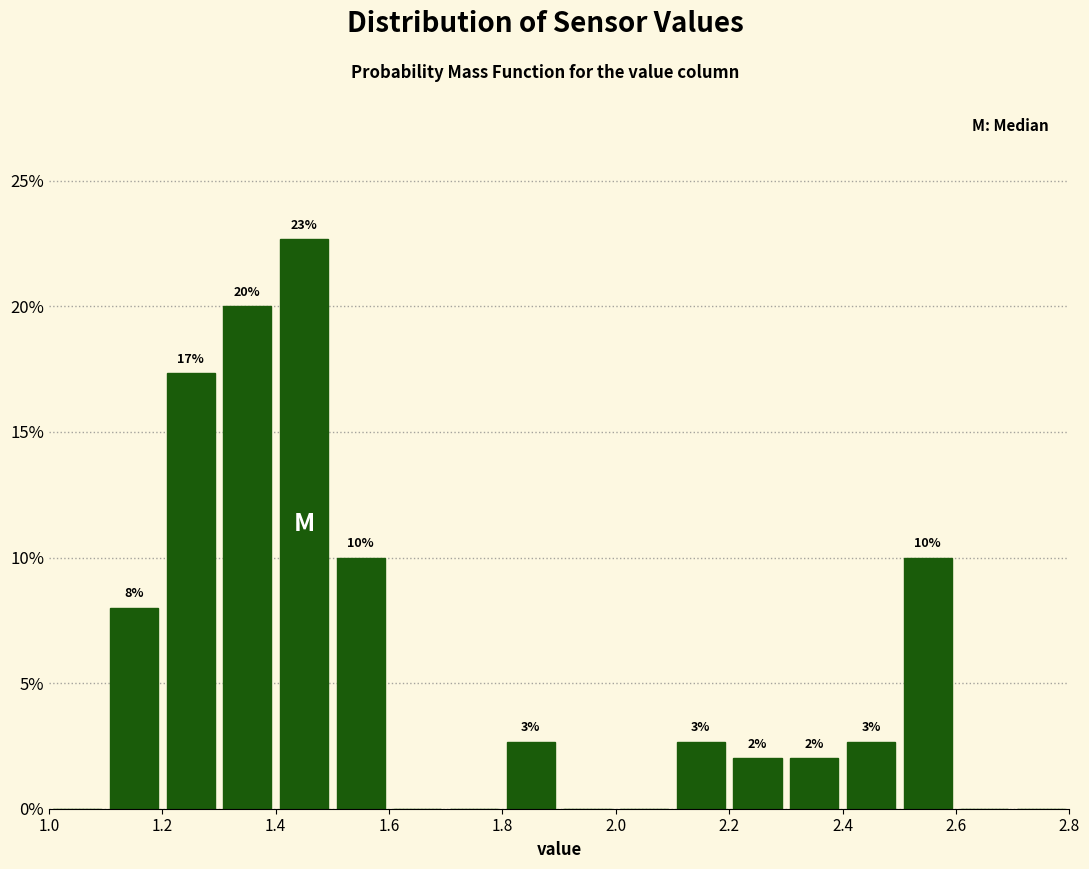

Which range on the x-axis has the tallest bar?

1.4 to 1.5